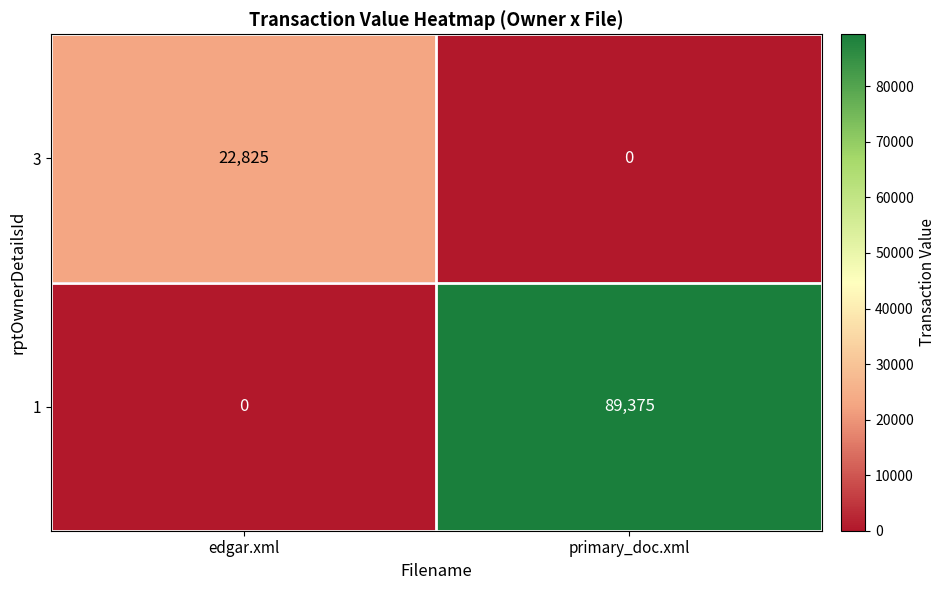

At which category is the sum across all series the highest?

primary_doc.xml